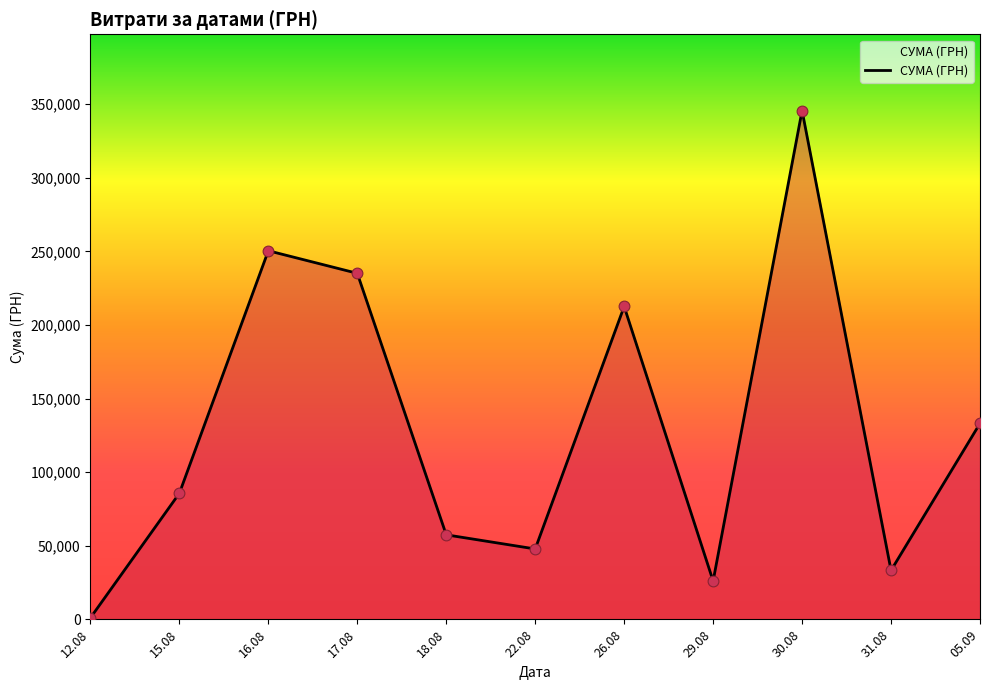

Which has a higher value, 30.08 or 31.08?

30.08